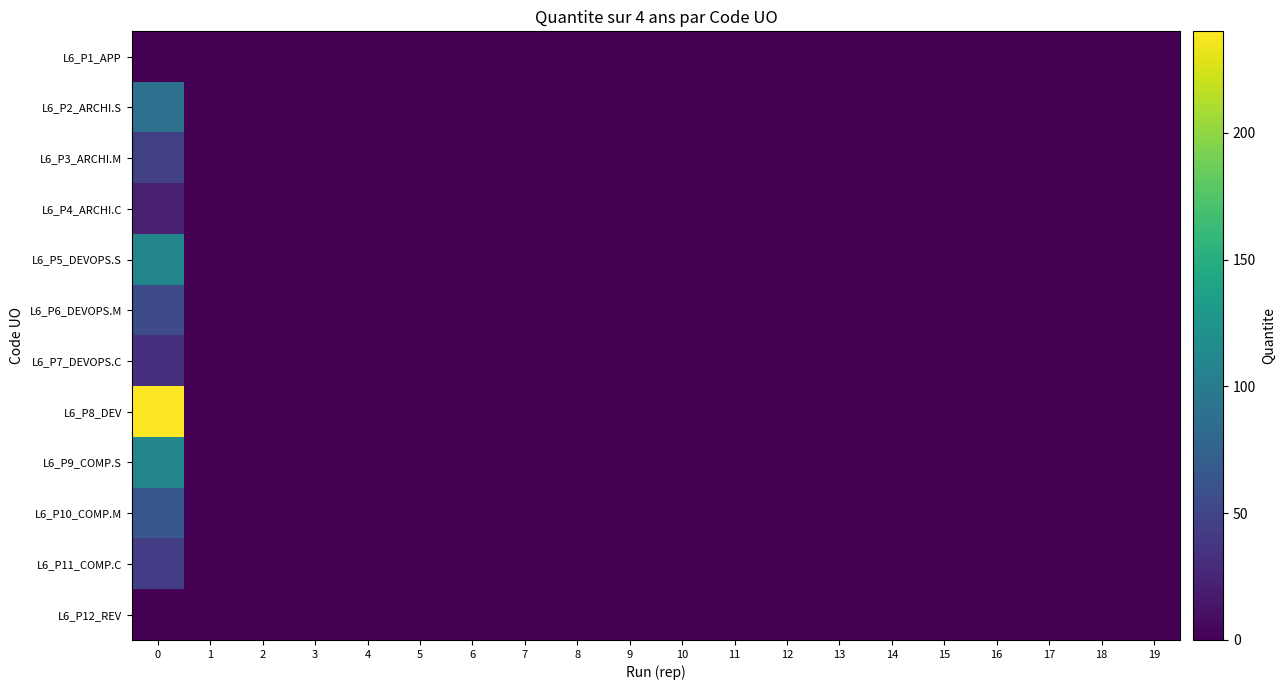

Which series has the largest total across all categories?

L6_P8_DEV